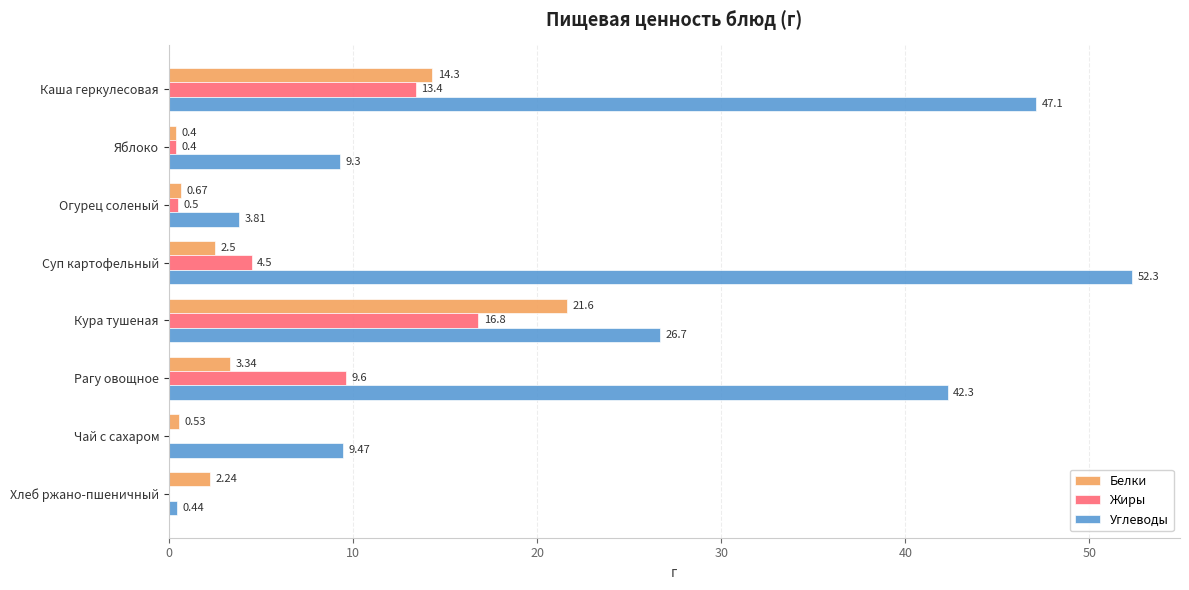

Which label corresponds to the largest value in the chart?

Суп картофельный